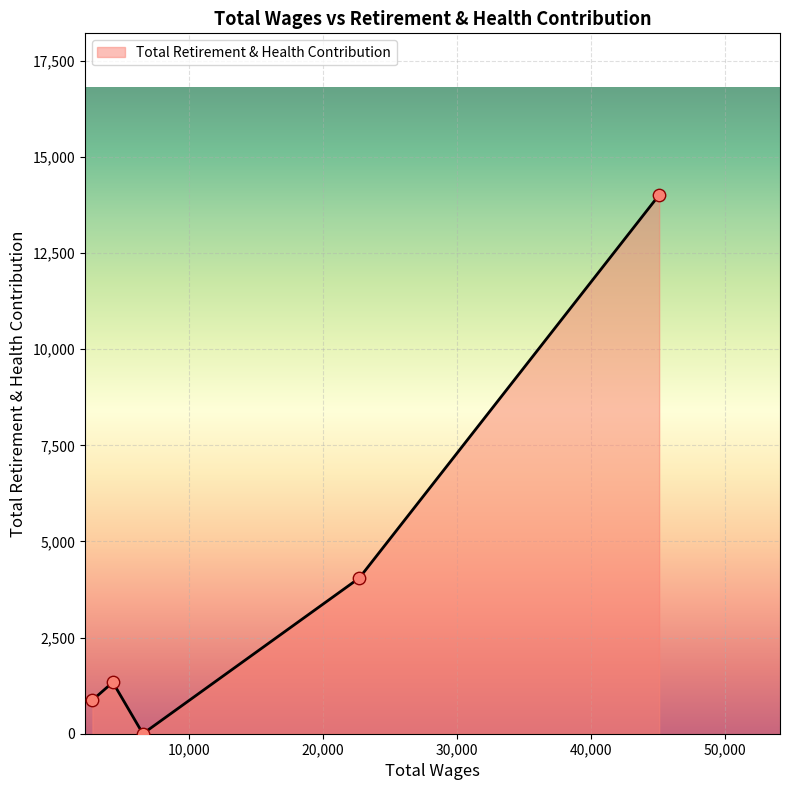

How many interior local valleys (lower than both neighbors) does the data have?

1